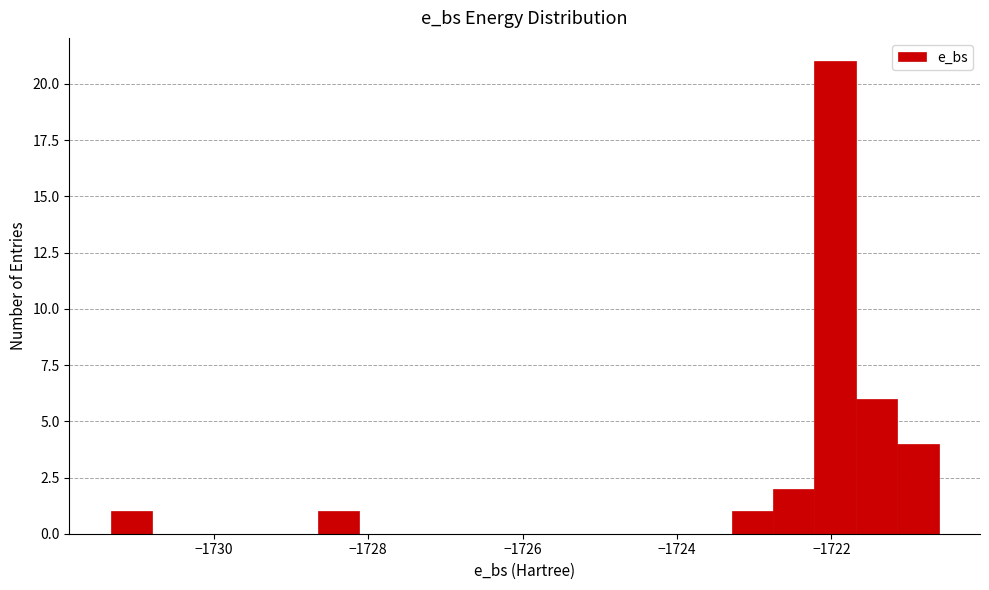

Read against the x-axis, roughly where is the centre of the tallest bar?

-1722.0